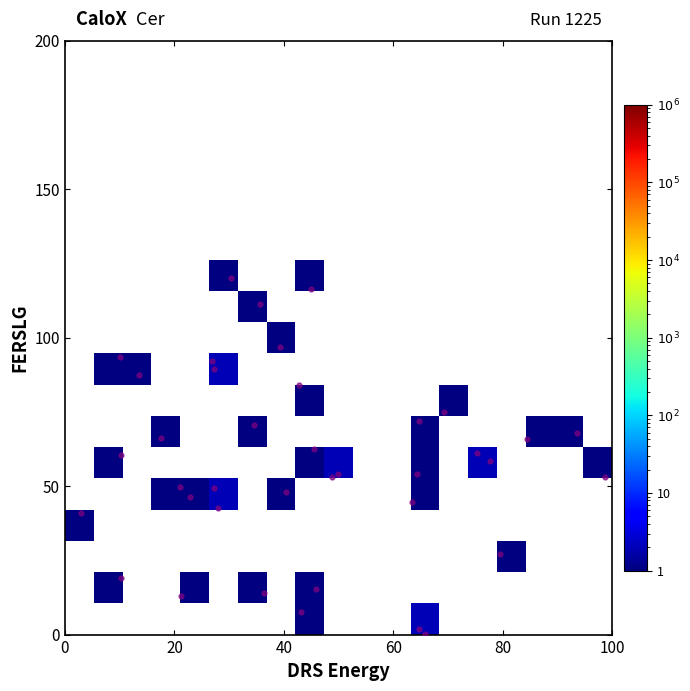

What is the range of Y values (max minus min)?

119.9